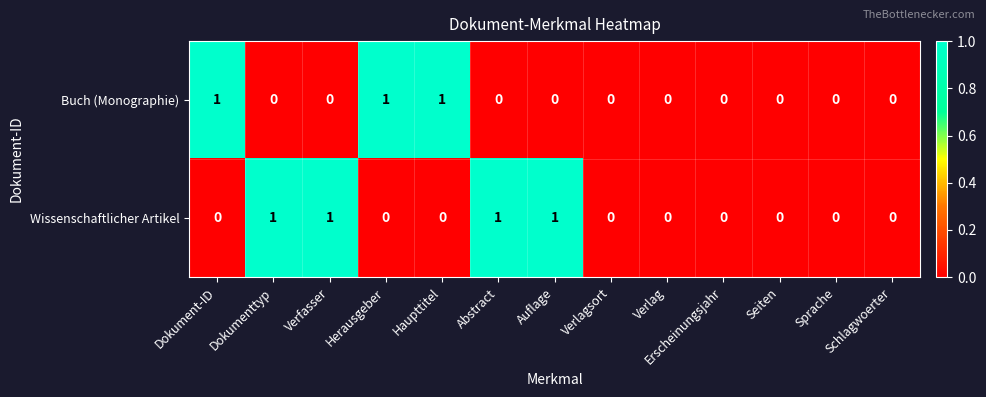

Is it true that Buch (Monographie) equals 1 at Verlag?

False